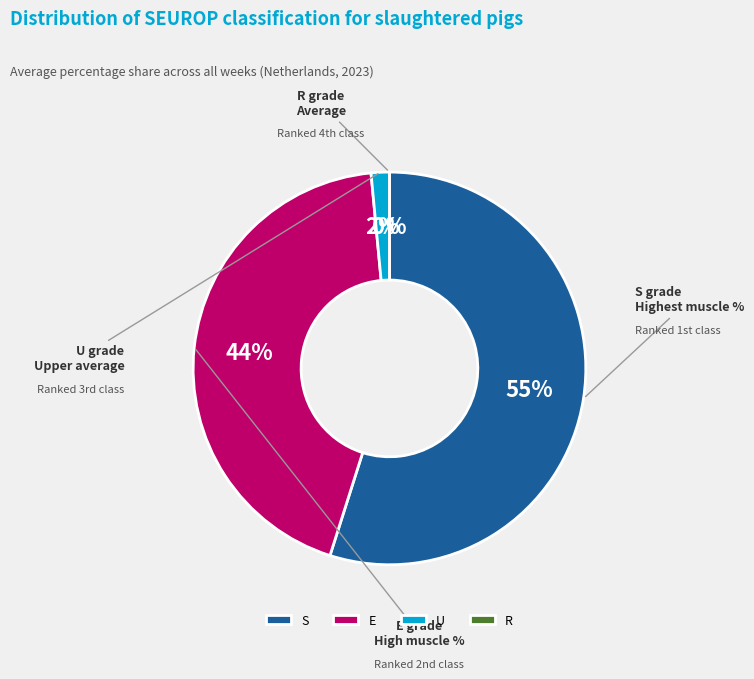

Does S account for over 50% of the chart?

Yes